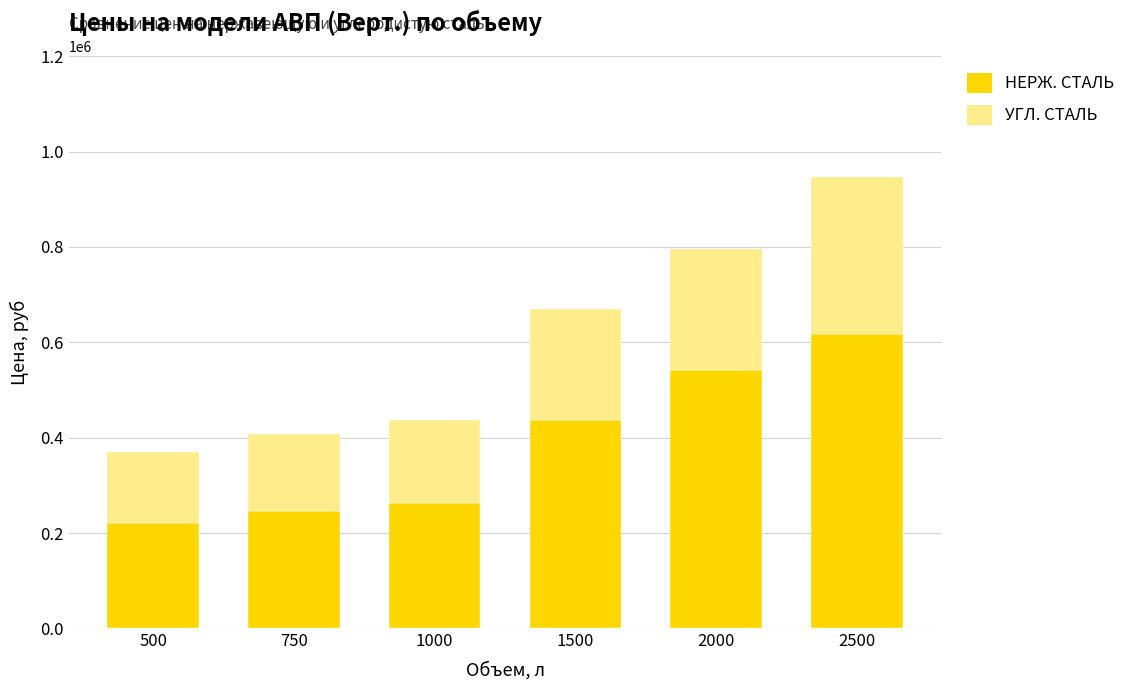

What is the total value across all series at 1500?

670670